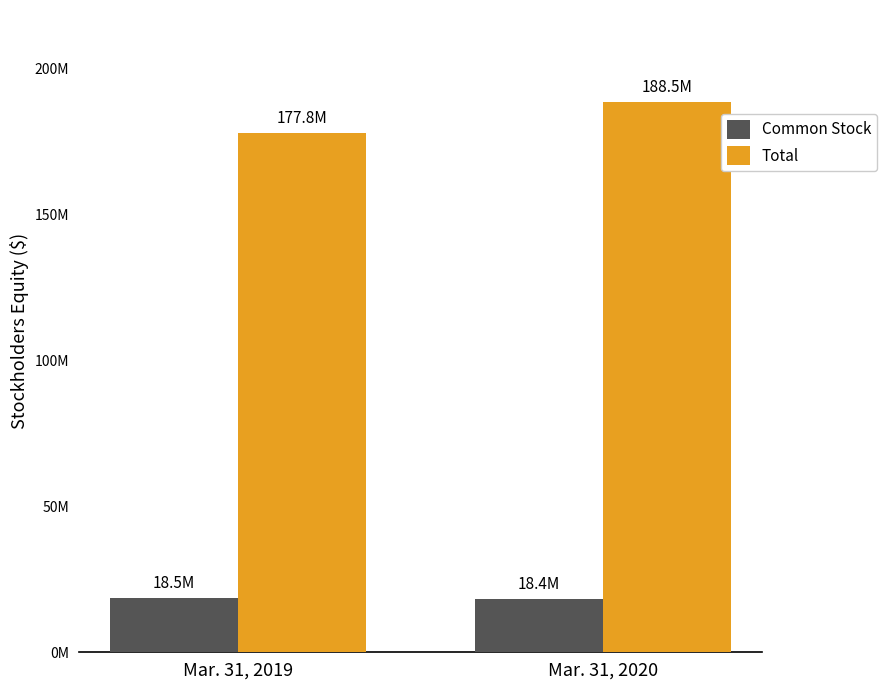

What is the maximum value shown in the chart?

188493377